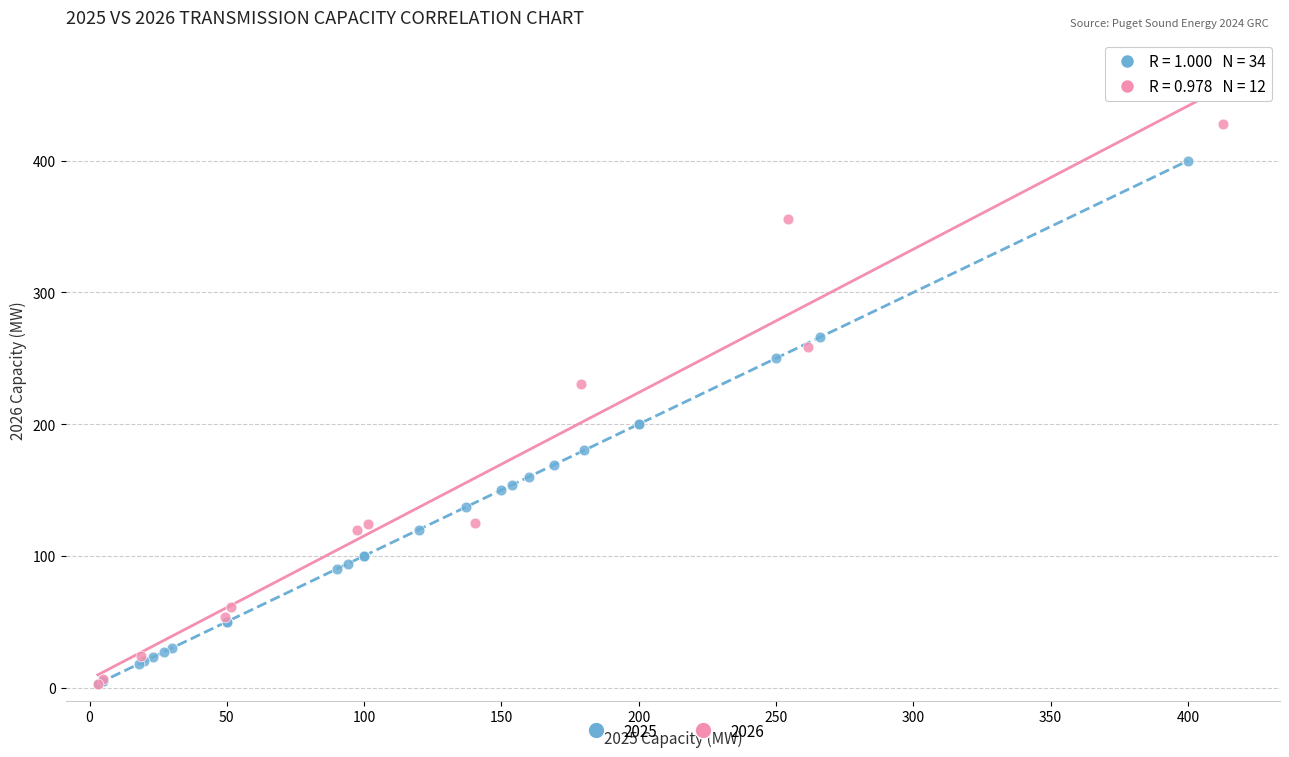

Which series reaches the maximum Y coordinate?

2026